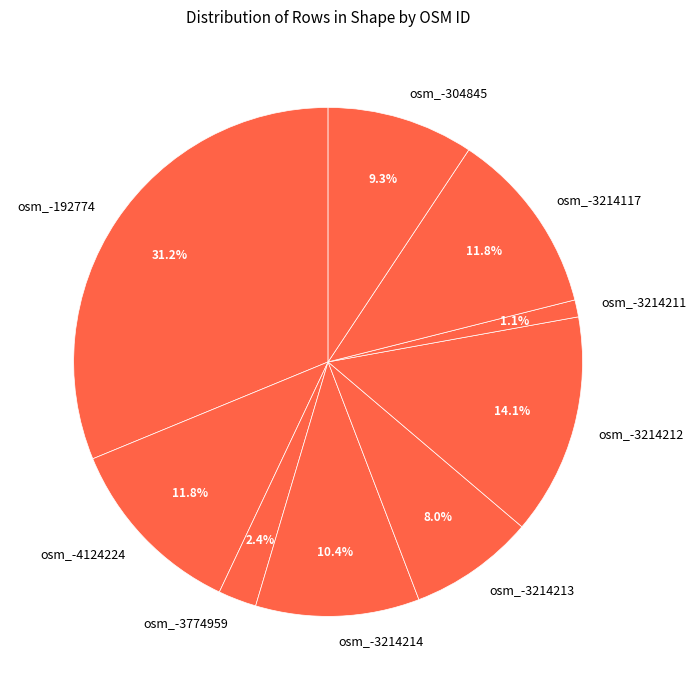

To the nearest percent, what is the average slice percentage?

11%